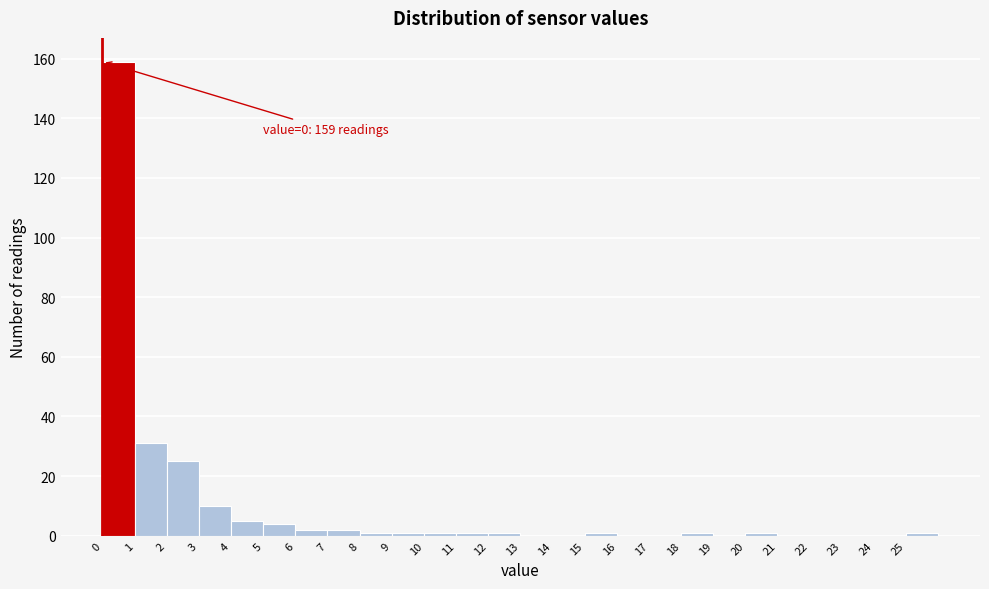

Over which range of the x-axis is the bar tallest?

0 to 1